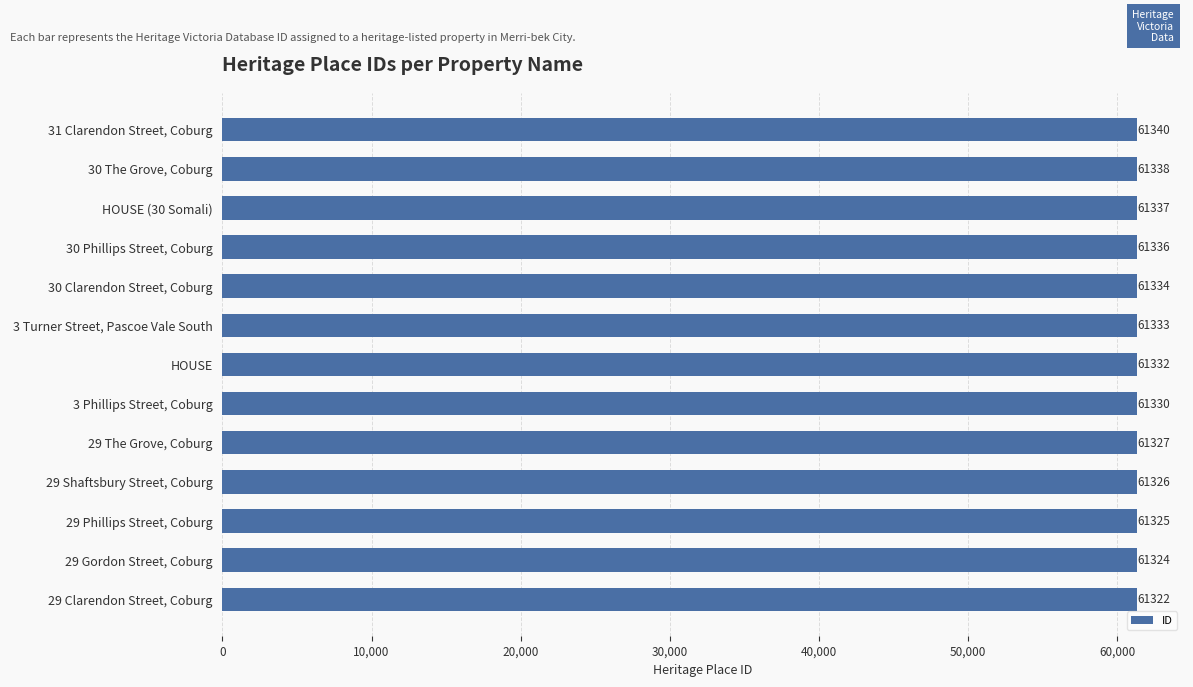

True or false: the data shows 61334 at 30 Clarendon Street, Coburg.

True